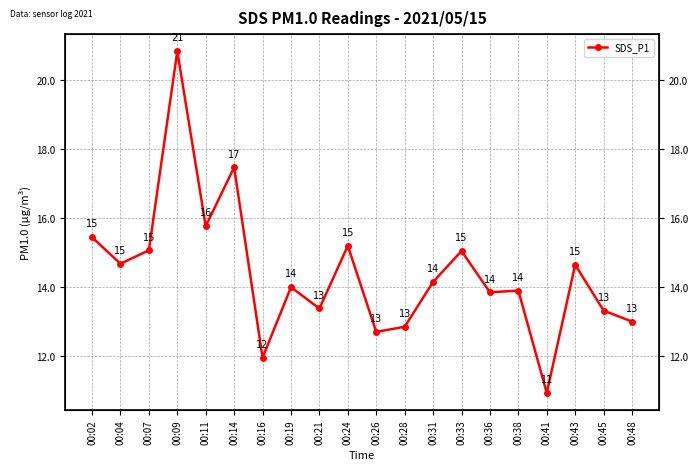

What is the greatest value displayed?

20.9